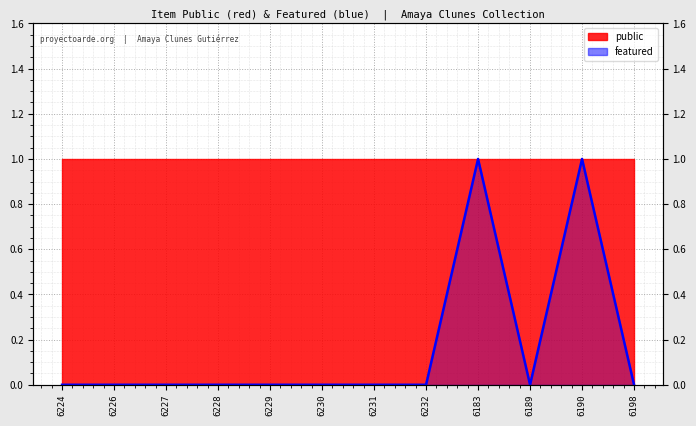

Rank the categories by value from lowest to highest.

6224, 6226, 6227, 6228, 6229, 6230, 6231, 6232, 6189, 6198, 6183, 6190